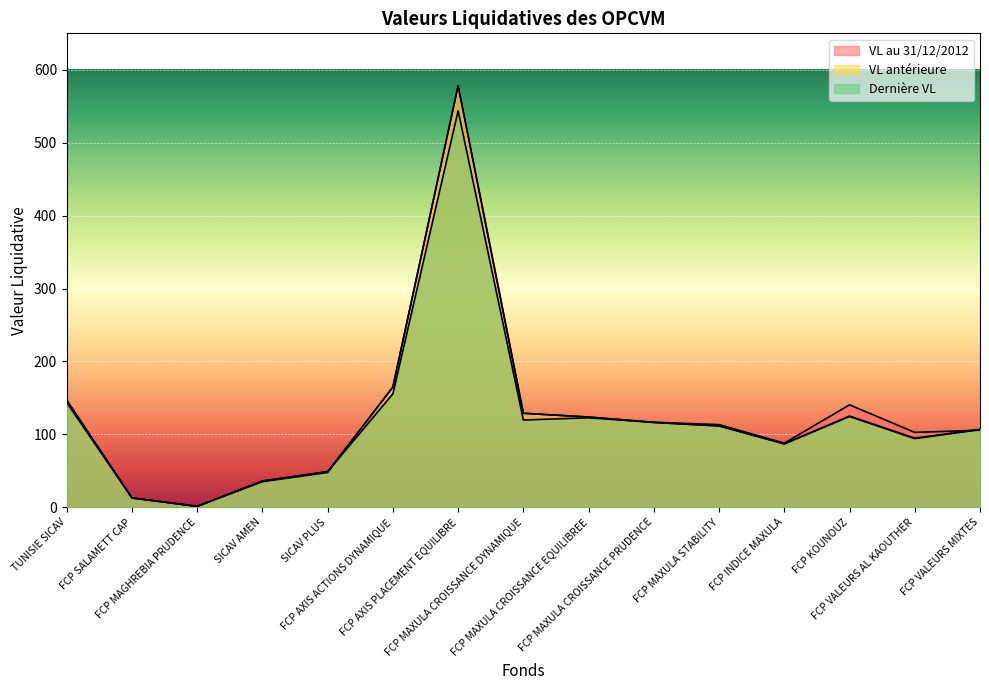

In VL au 31/12/2012, how many points are higher than both neighbors (excluding endpoints)?

2